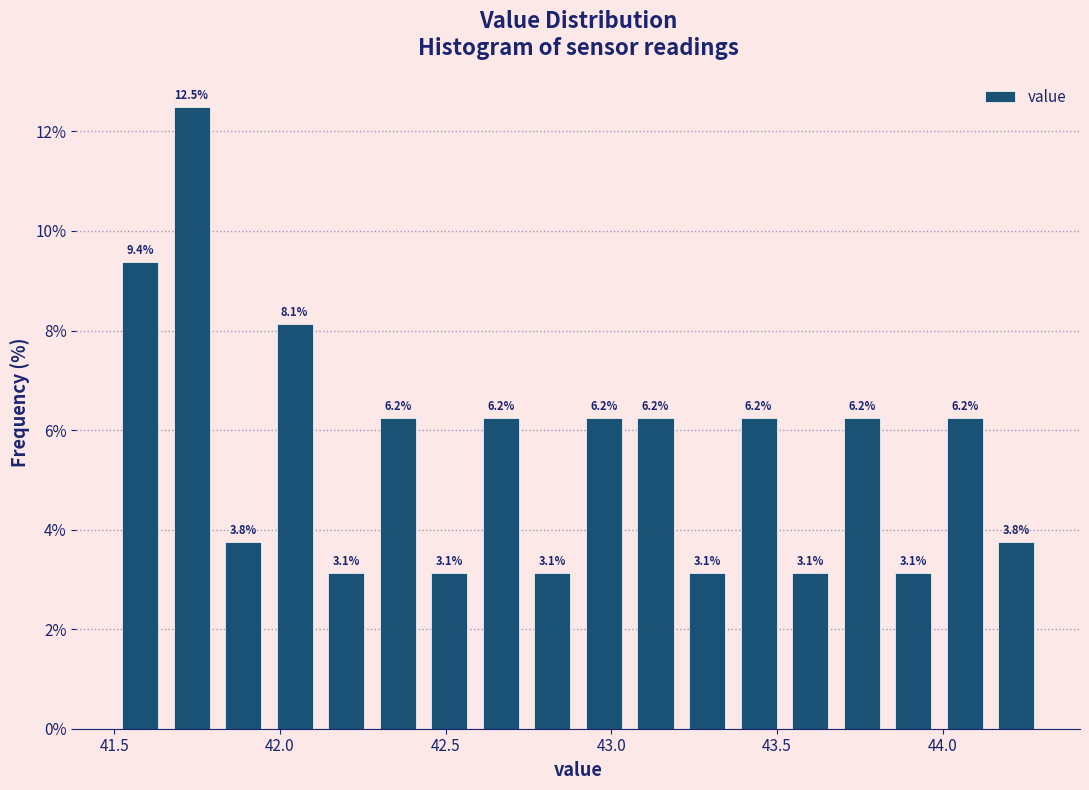

Around what value on the x-axis is the tallest bar? Give the approximate position of its centre, as read against the axis.

41.75